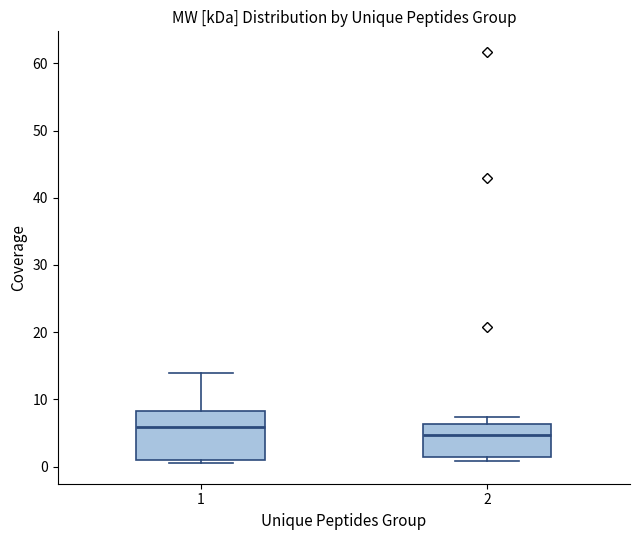

Where does the median line of the box at x = 2 sit on the y-axis? The values are not printed on the chart, so give them approximately, as read against the axis.

5